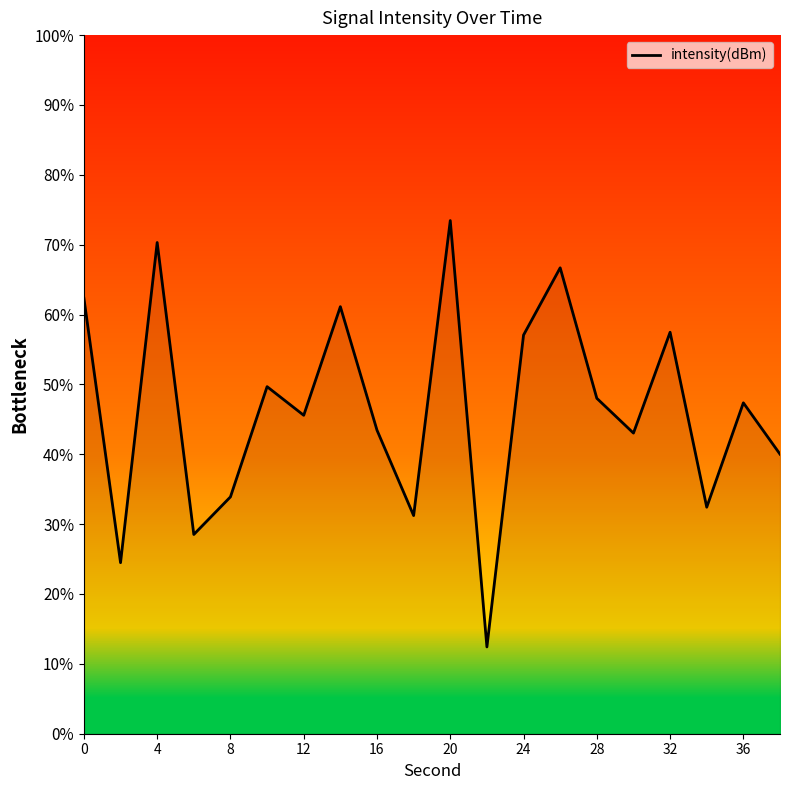

What is the smallest value displayed?

12.4